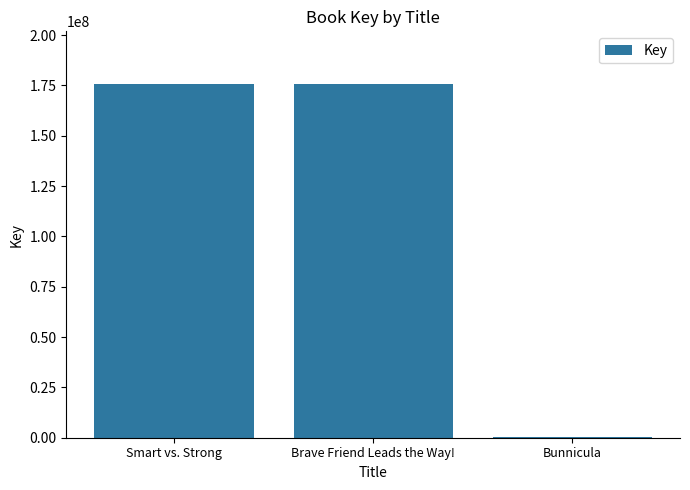

What is the greatest value displayed?

175538762